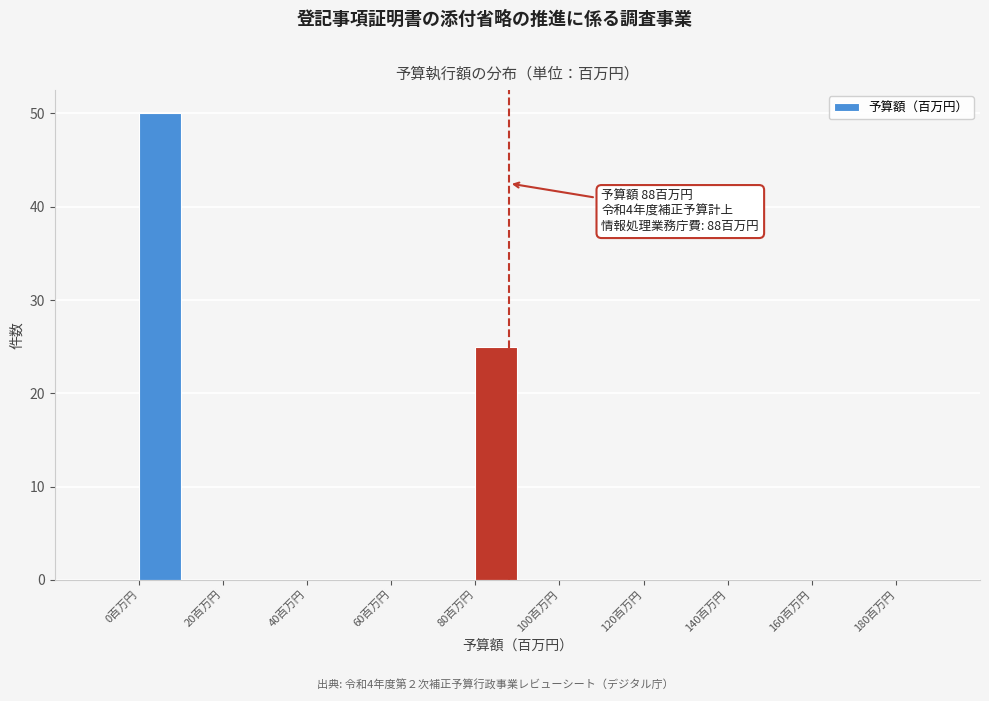

Over which range of the x-axis is the bar tallest?

0 to 10